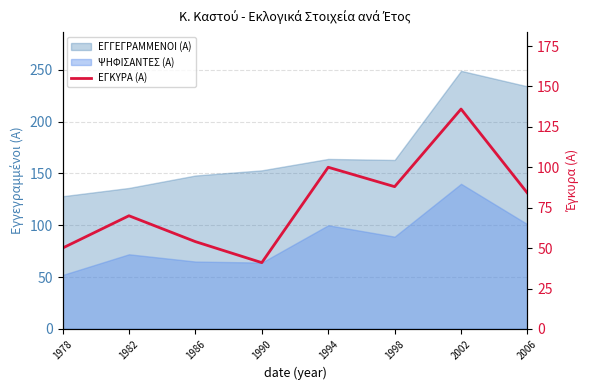

At which category does the data reach its first local valley?

1990